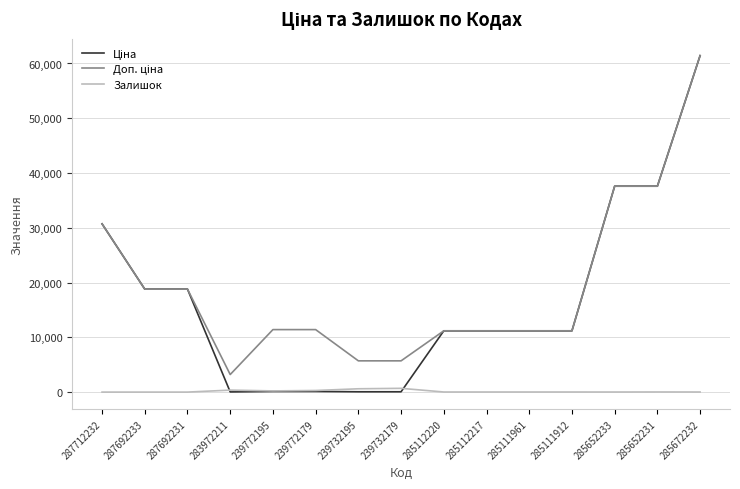

How many categories are shown in the chart?

15